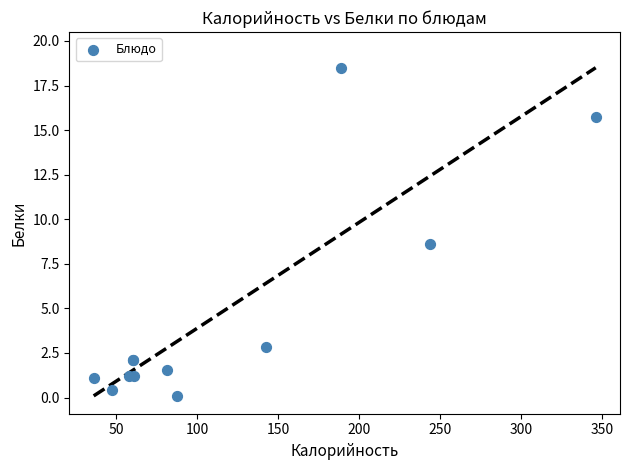

What Y value in the scatter plot is closest to 9?

8.6